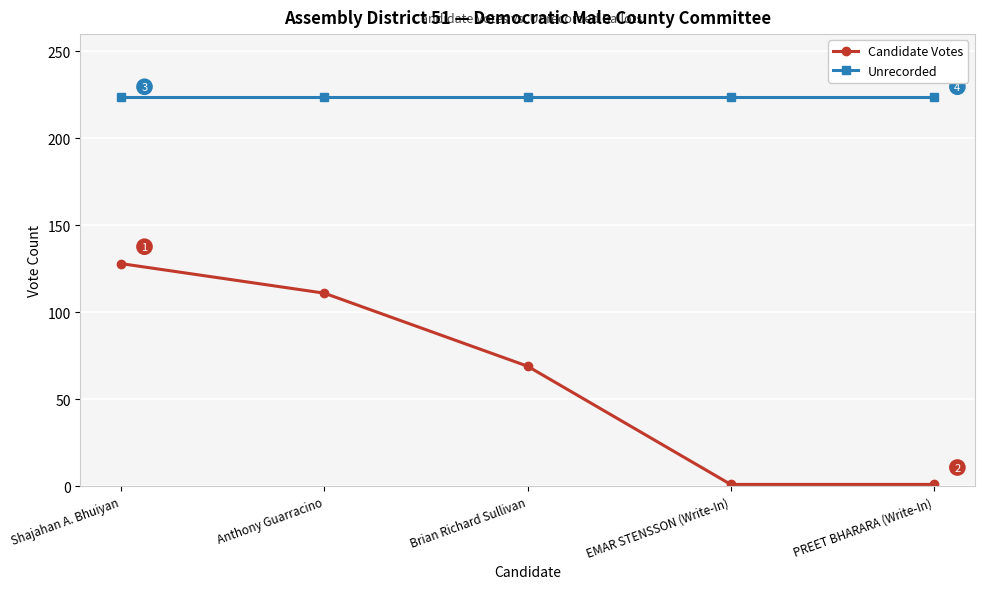

Reading left to right, transcribe all the data shown in this chart.

Candidate Votes: Shajahan A. Bhuiyan=128	Anthony Guarracino=111	Brian Richard Sullivan=69	EMAR STENSSON (Write-In)=1	PREET BHARARA (Write-In)=1
Unrecorded: Shajahan A. Bhuiyan=224	Anthony Guarracino=224	Brian Richard Sullivan=224	EMAR STENSSON (Write-In)=224	PREET BHARARA (Write-In)=224